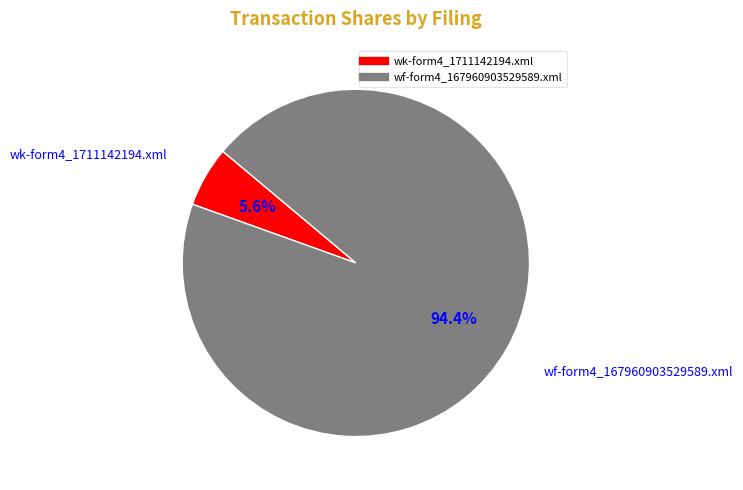

Is wk-form4_1711142194.xml the majority of the pie?

No